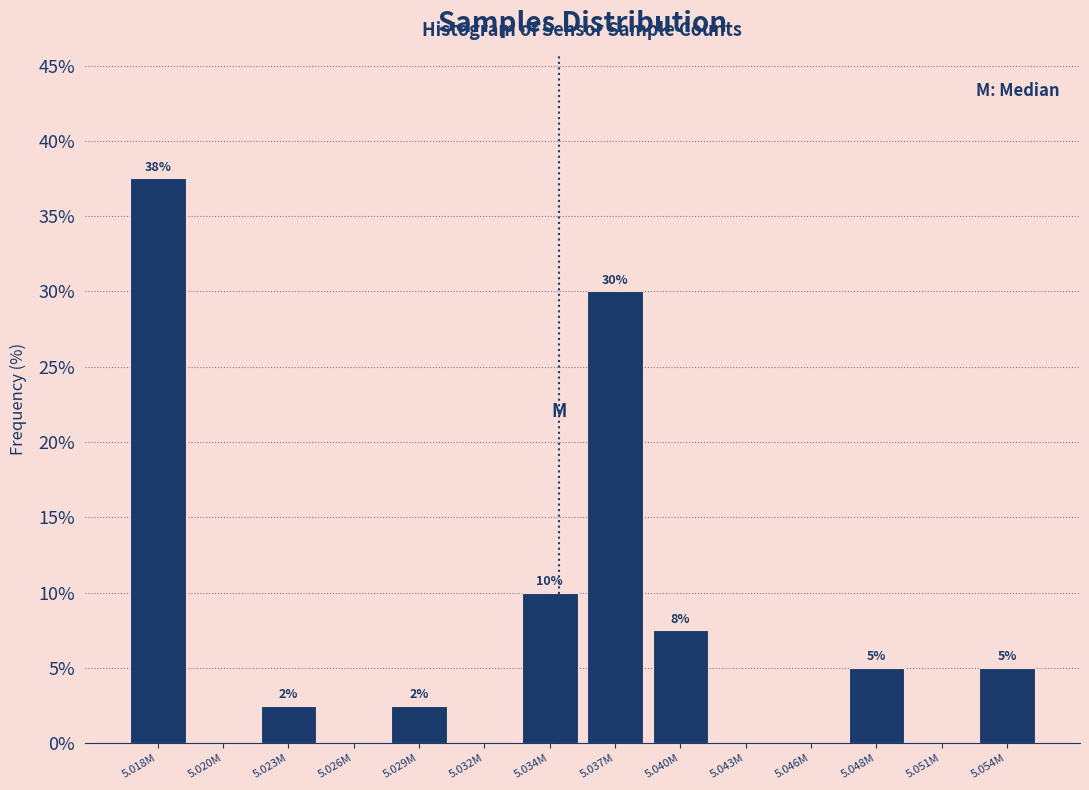

What is the sum of all values?

100.0